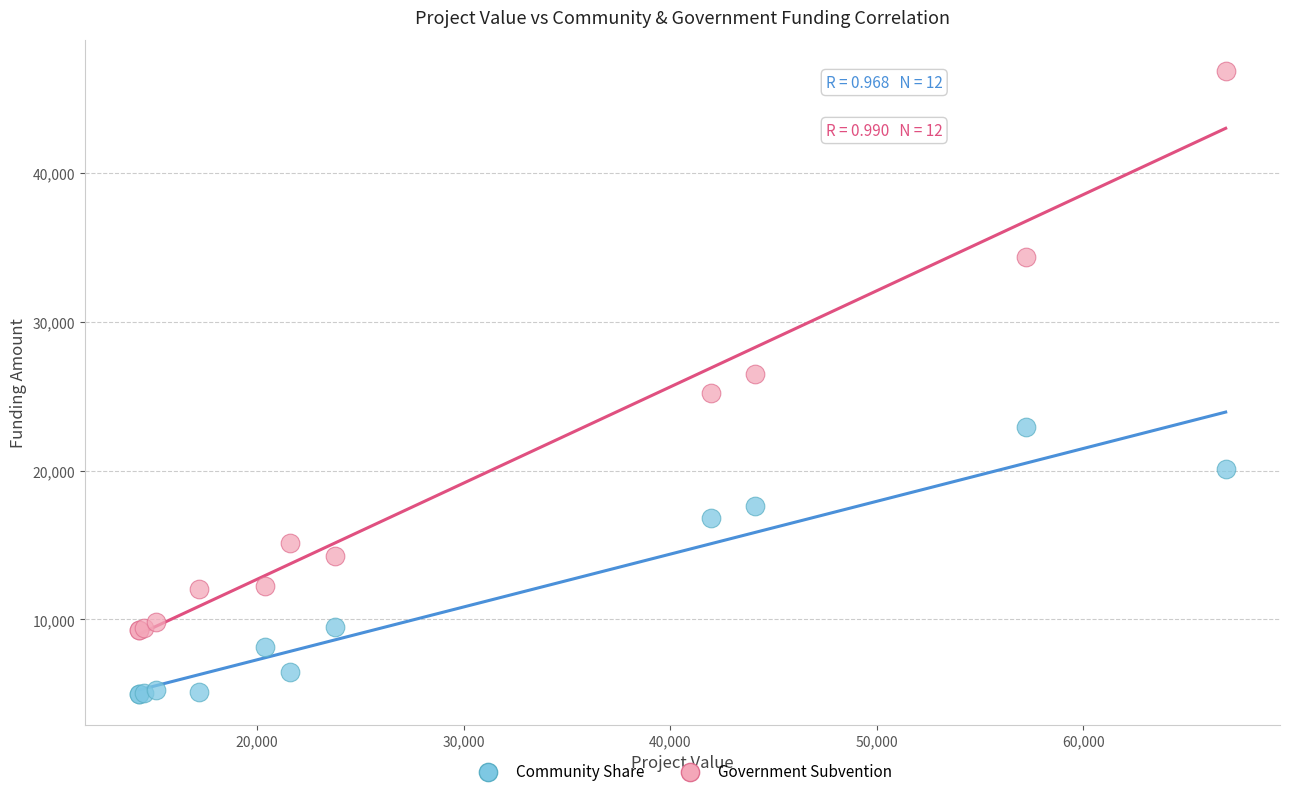

Which series has the widest spread of Y values?

Government Subvention